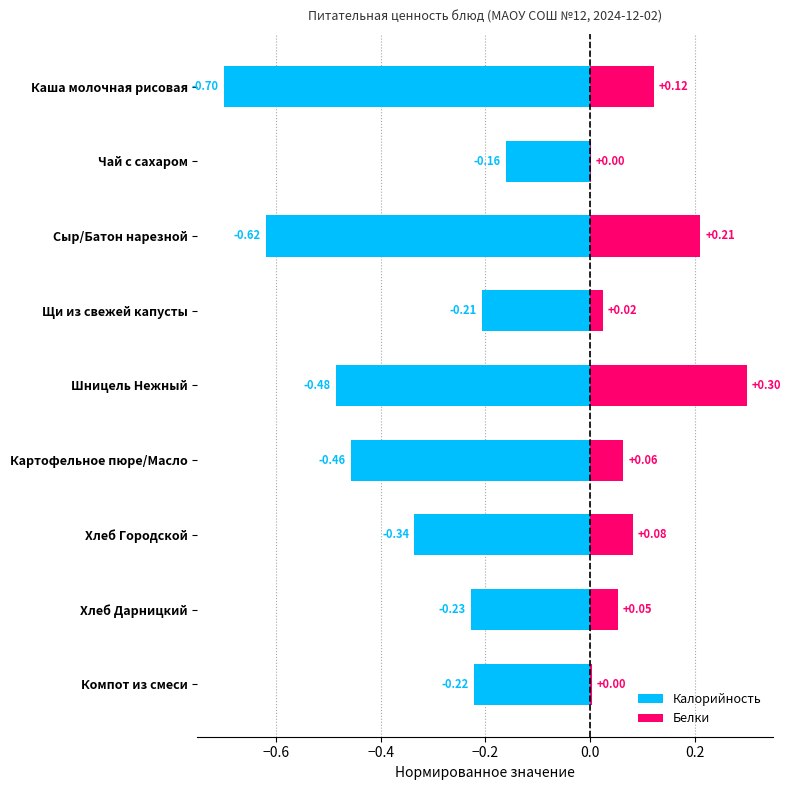

How many groups of bars are there?

9